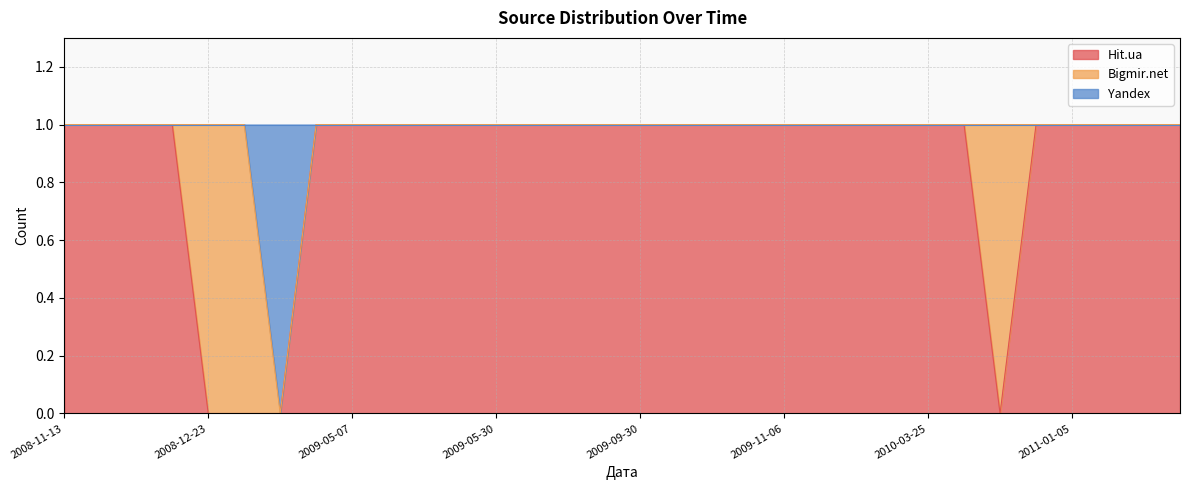

Does the chart display data point markers on the line(s)?

No